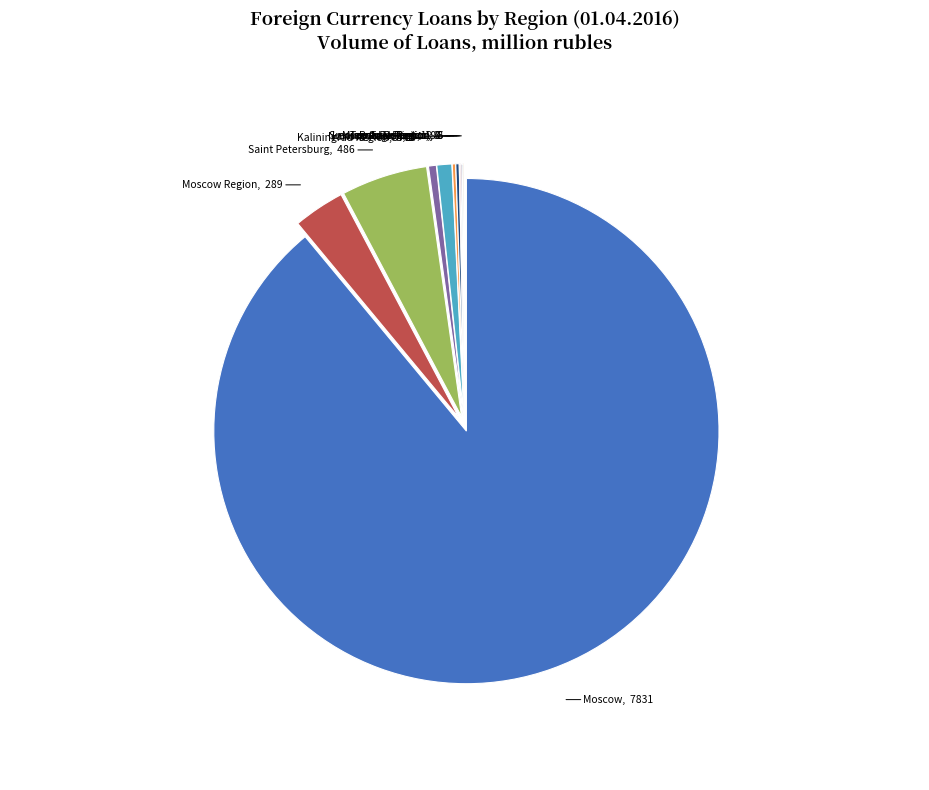

Is it true that Ivanovo Region is 11% of the pie?

False